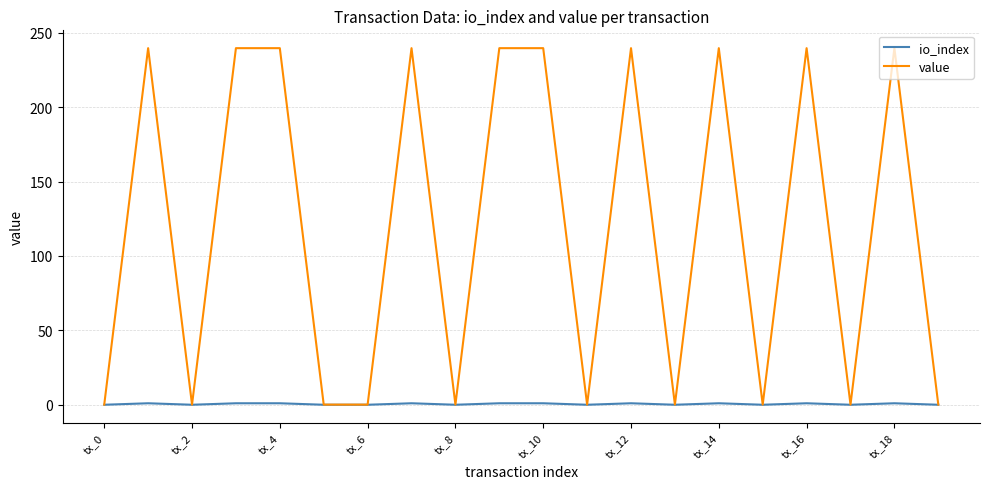

Which series has the largest total across all categories?

value